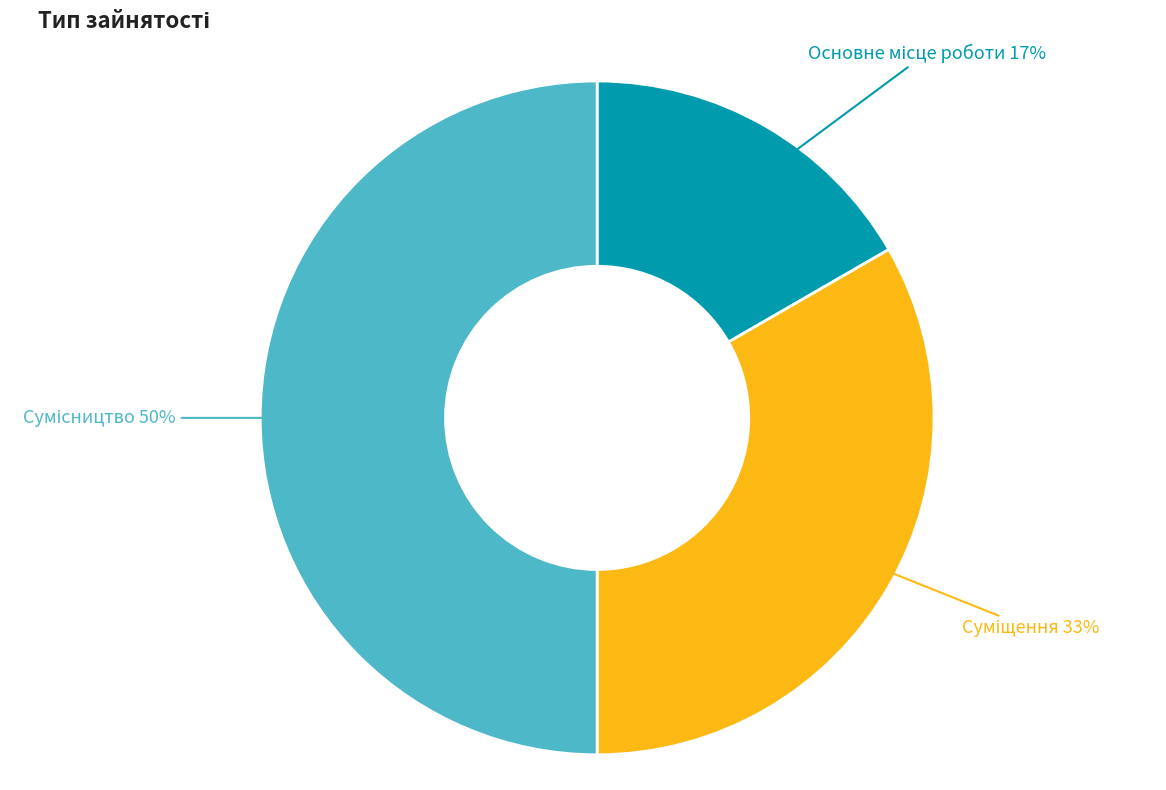

To the nearest percent, what is the average slice percentage?

33%